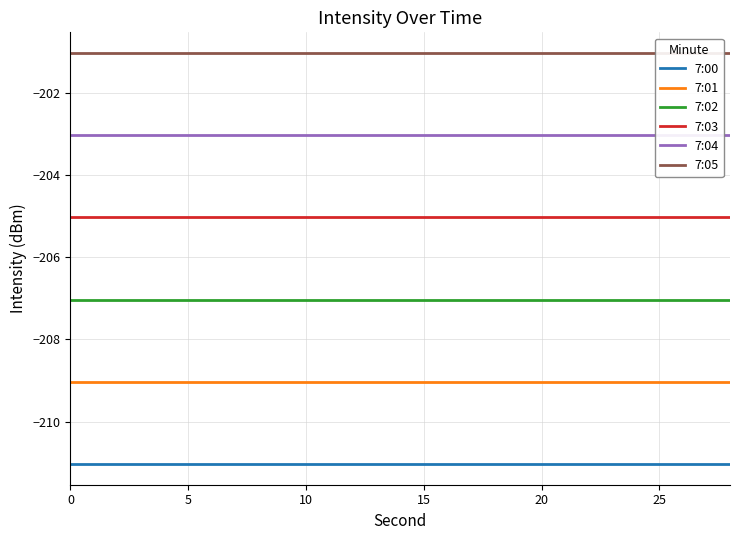

True or false: 7:00 has a value of -361.5 at 20.

False